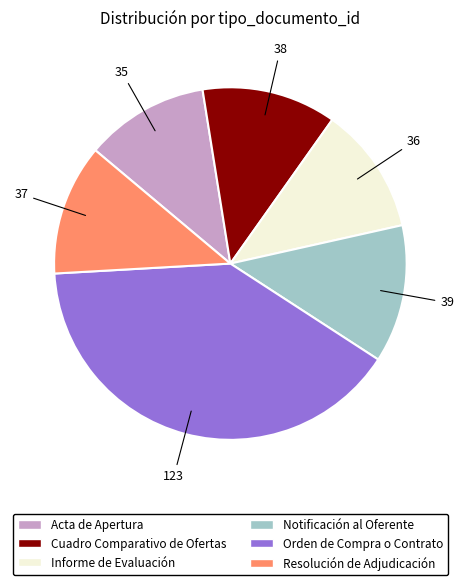

What is the ratio of the value at Cuadro Comparativo de Ofertas to the value at Informe de Evaluación?

1.1